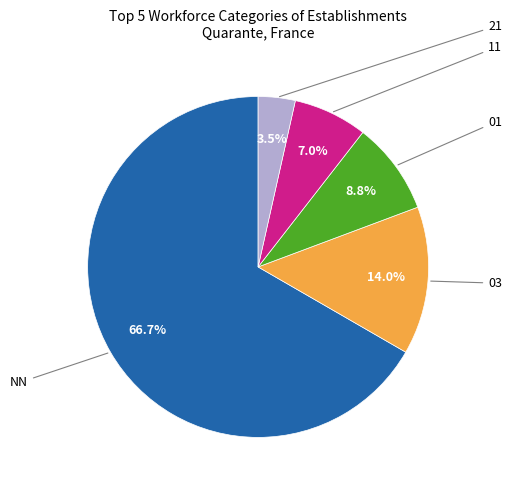

Does any single category account for the majority?

Yes